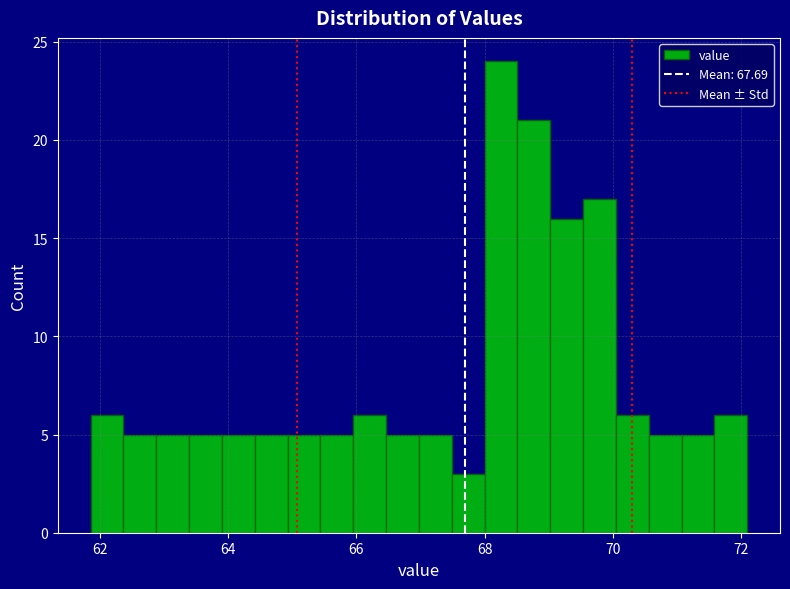

Read against the x-axis, roughly where is the centre of the tallest bar?

68.2